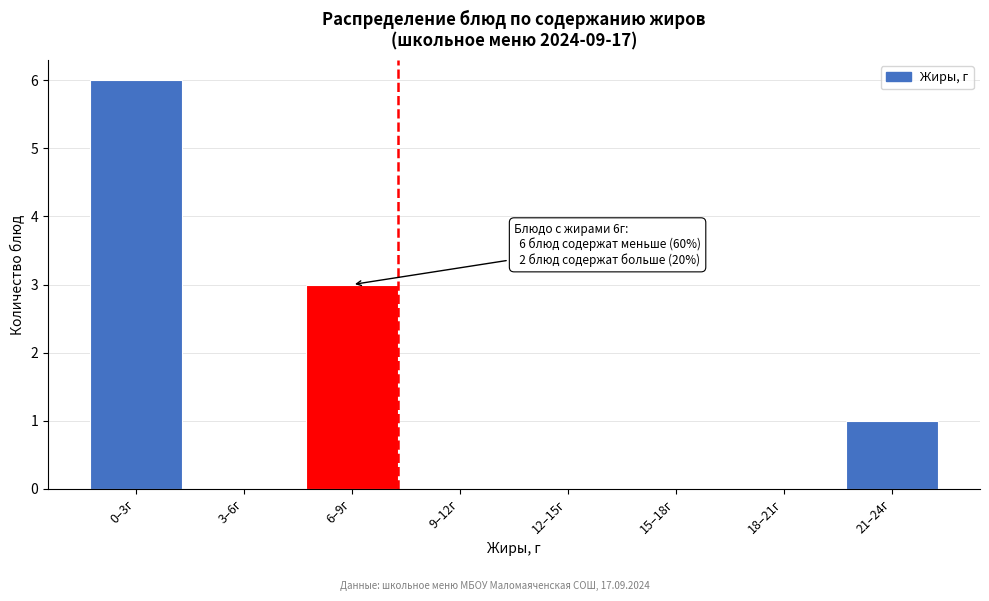

Reading left to right, list all the values displayed in this chart.

0–3г=6	3–6г=0	6–9г=3	9–12г=0	12–15г=0	15–18г=0	18–21г=0	21–24г=1